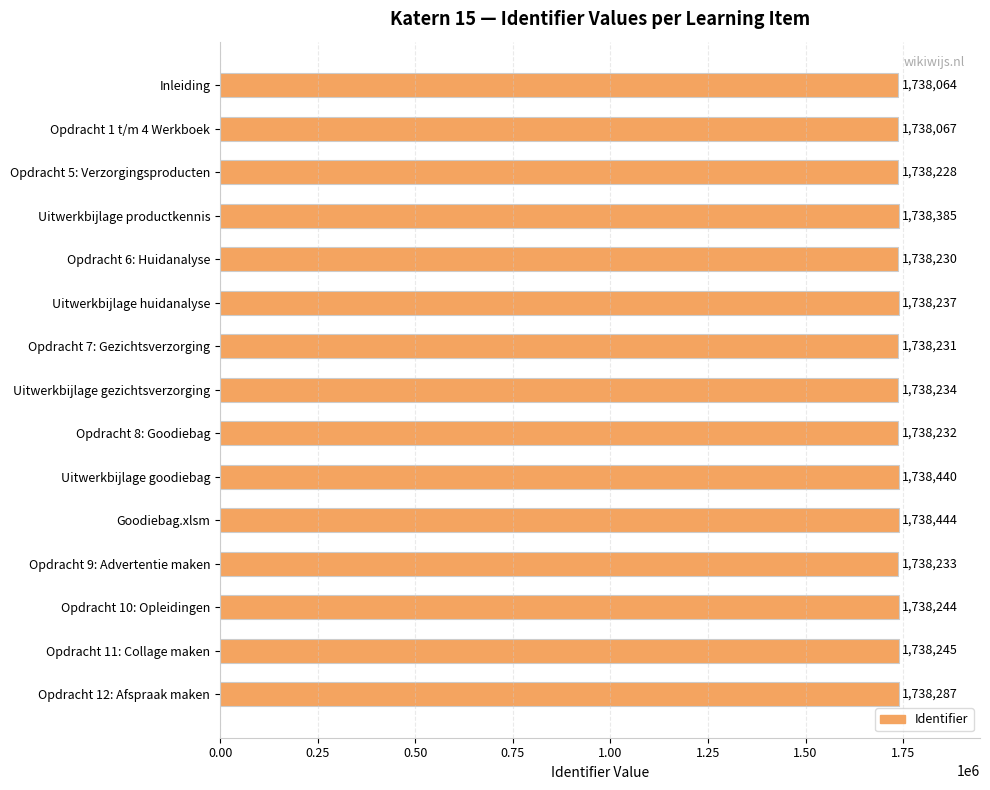

Are the bars horizontal?

Yes